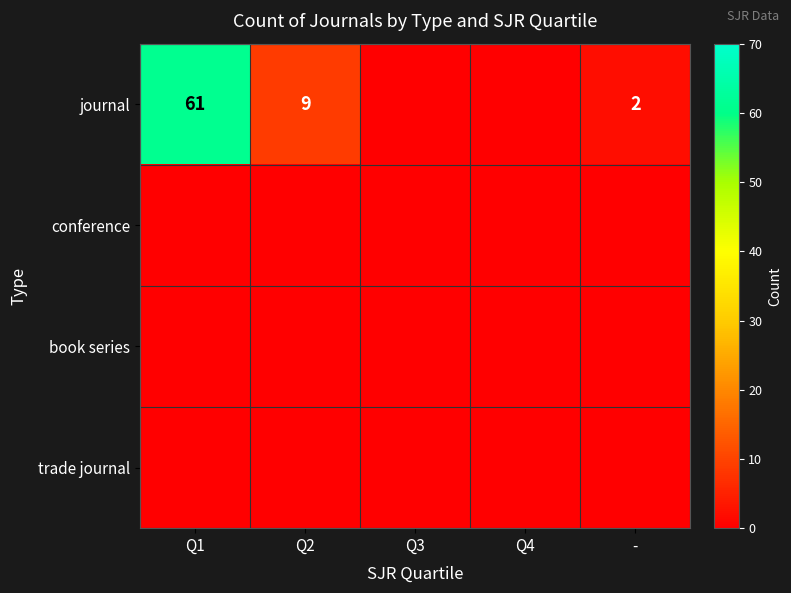

Which category has the highest value across all series?

Q1